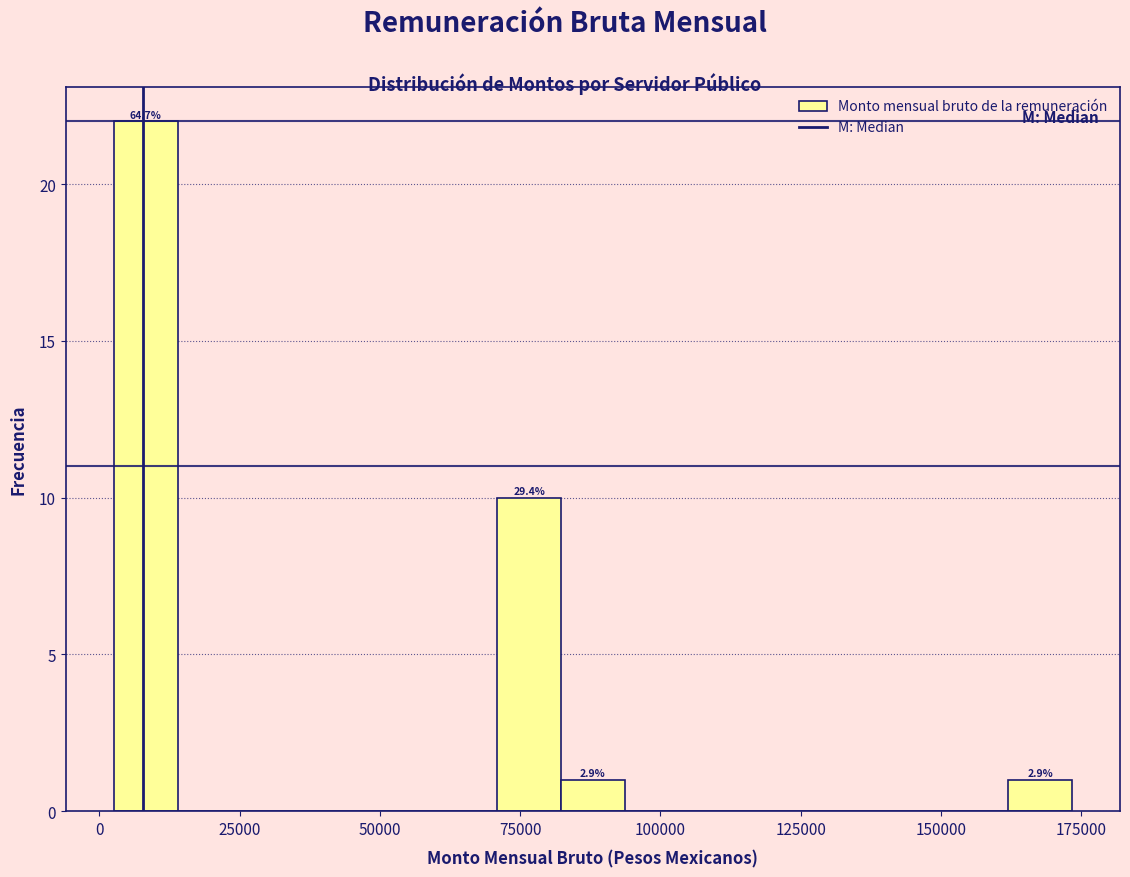

Read against the x-axis, roughly where is the centre of the tallest bar?

10000